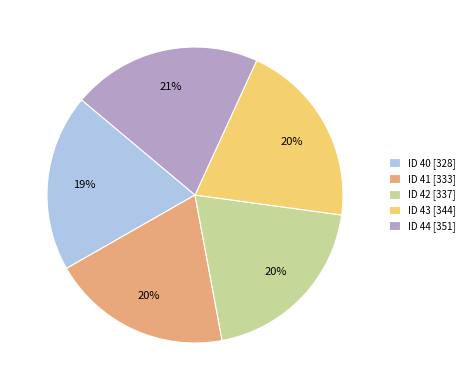

Does any single category account for the majority?

No